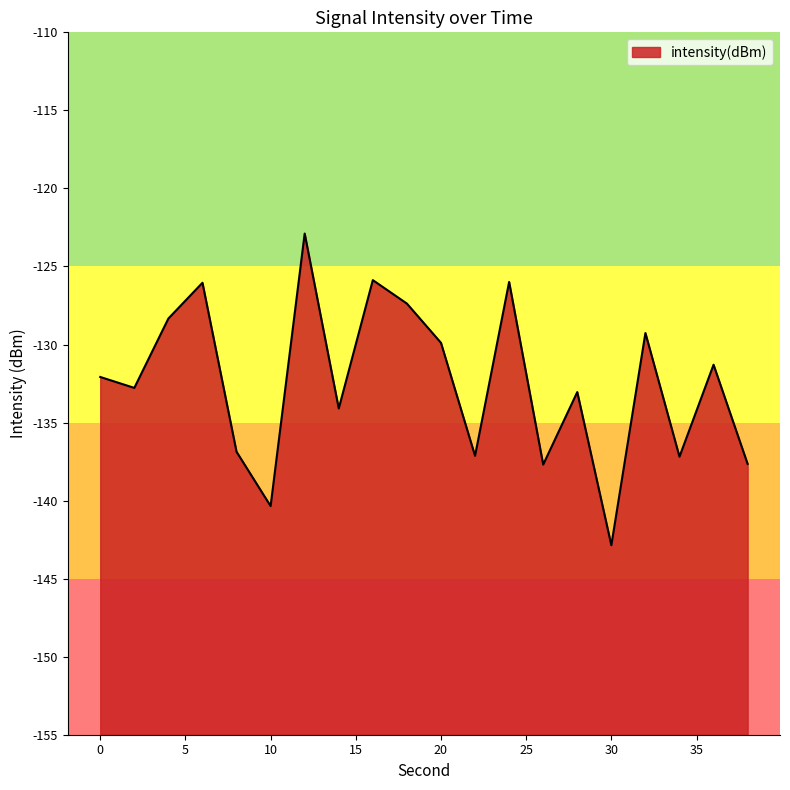

Reading left to right, extract all data points from this chart.

-132.1	-132.8	-128.3	-126.0	-136.9	-140.4	-122.9	-134.1	-125.9	-127.4	-129.9	-137.1	-126.0	-137.7	-133.0	-142.9	-129.3	-137.2	-131.3	-137.7